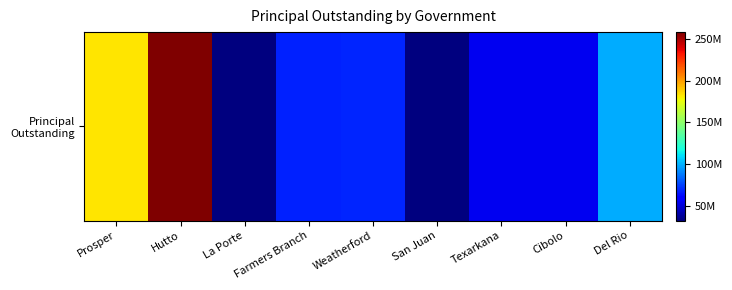

The value at Farmers Branch is 16721255. True or false?

False